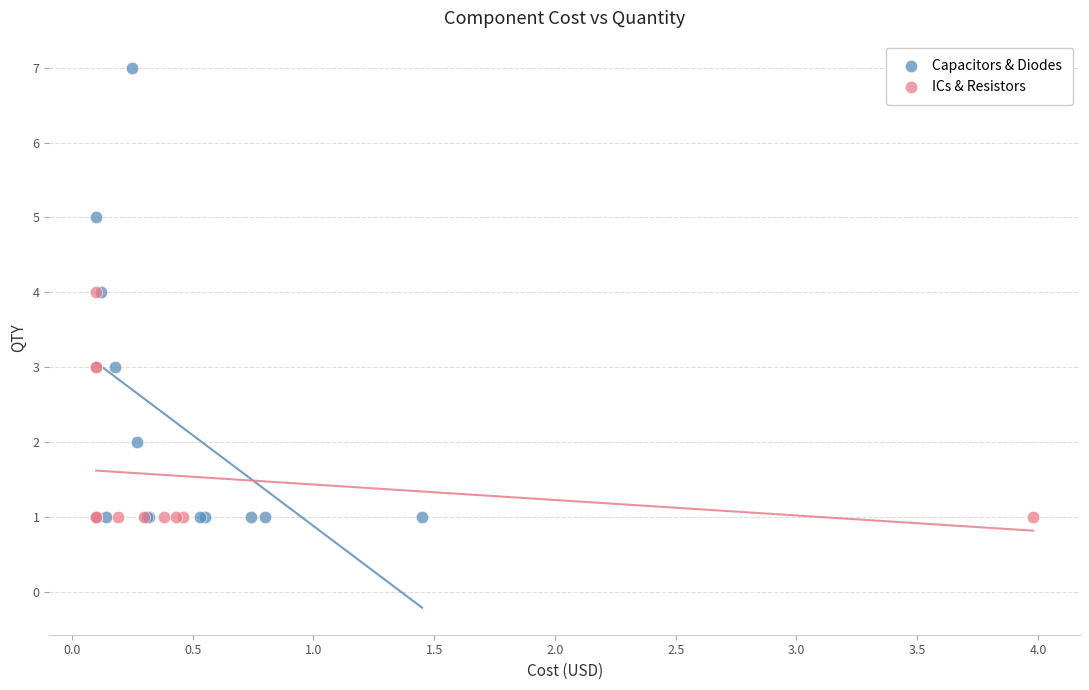

Which series contains the highest Y value?

Capacitors & Diodes